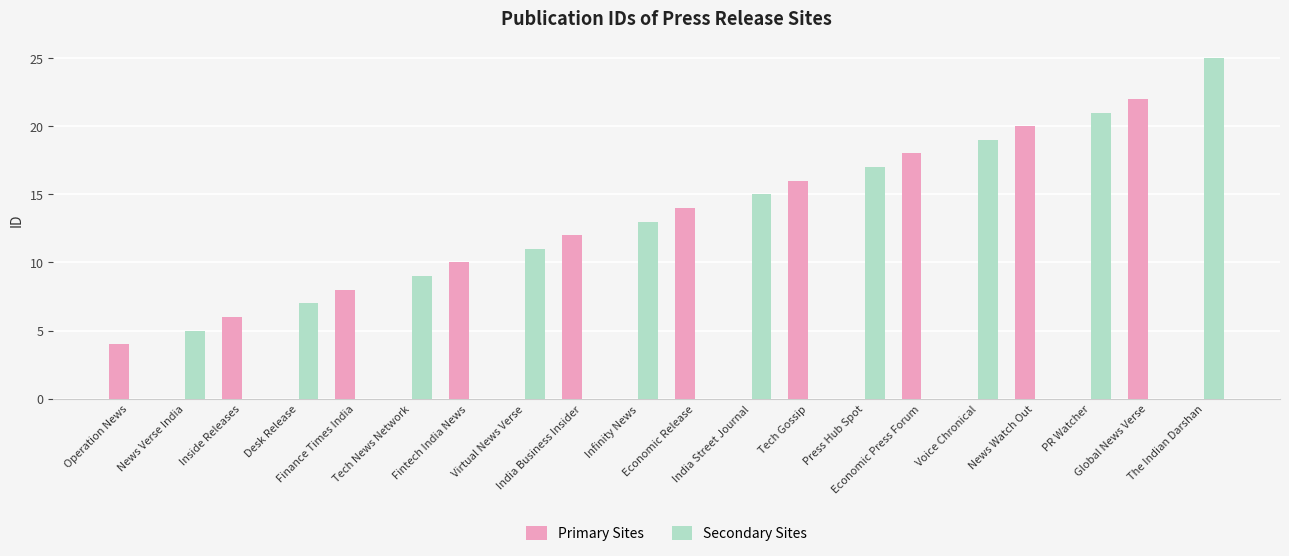

What is the maximum value for Secondary Sites?

25